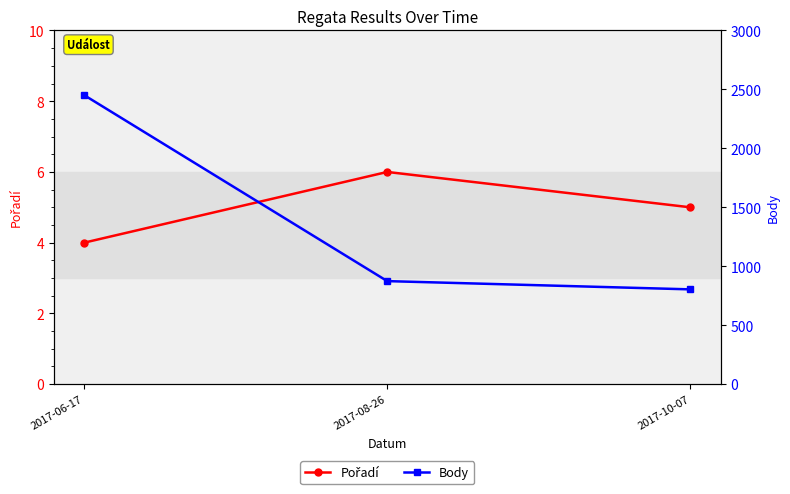

Reading left to right, transcribe all the data shown in this chart.

Pořadí: 2017-06-17=4	2017-08-26=6	2017-10-07=5
Body: 2017-06-17=2452	2017-08-26=874	2017-10-07=804